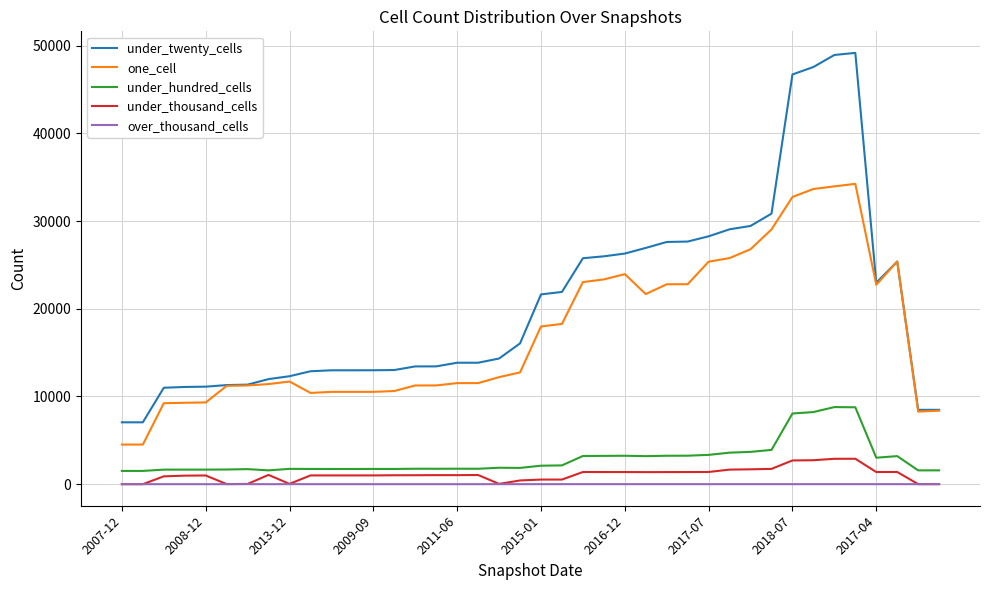

True or false: under_hundred_cells has more than 1 interior local peaks.

True